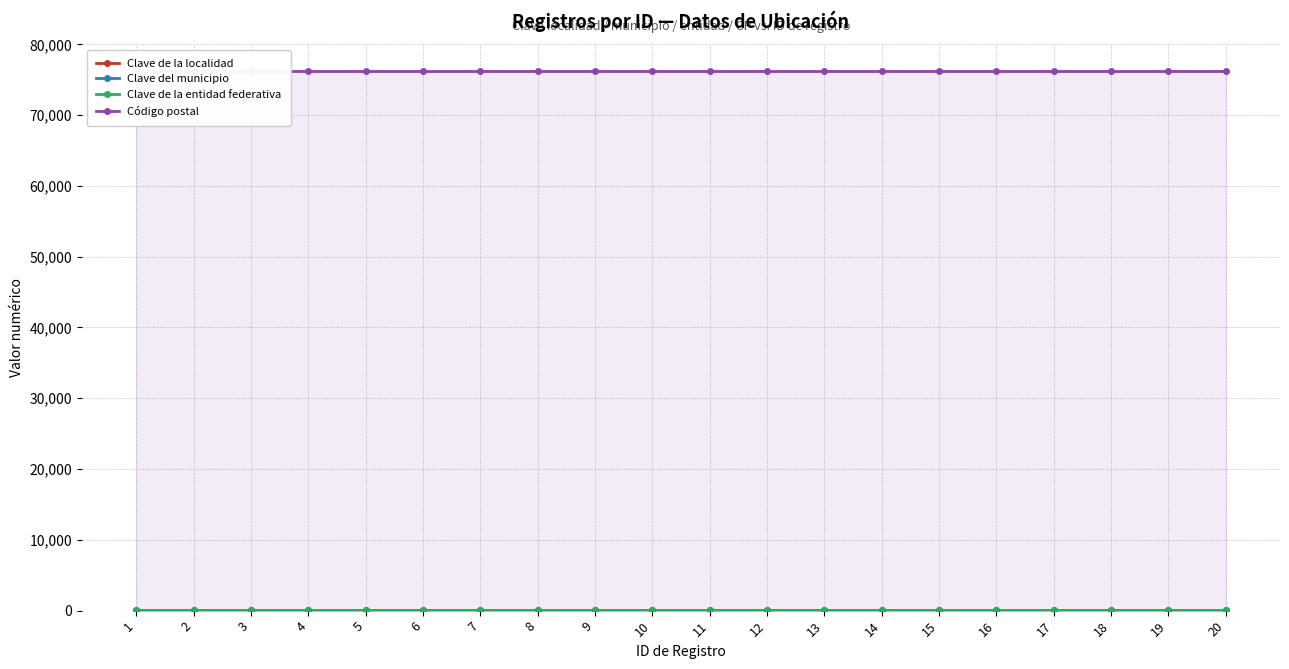

What is the sum of all Clave del municipio values?

280